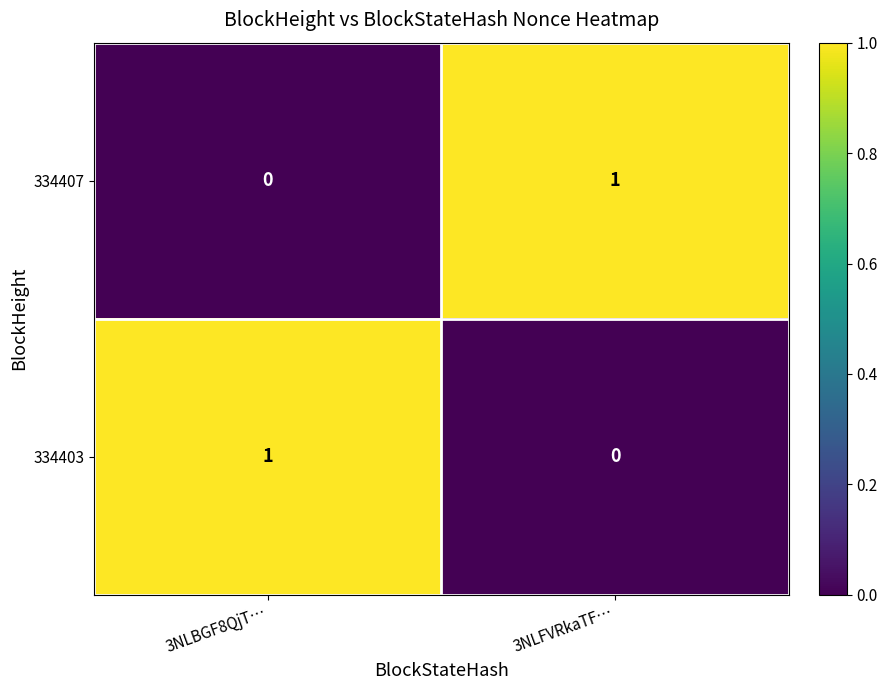

Is it true that 334407 equals 1 at 3NLFVRkaTF…?

True